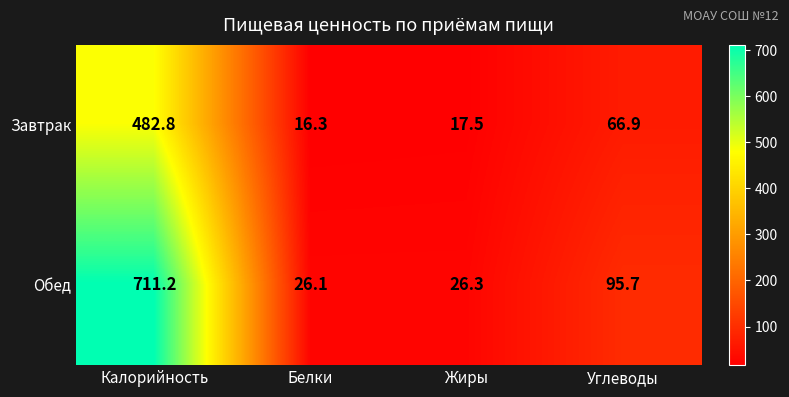

Reading left to right, extract all data points from this chart.

Завтрак: Калорийность=482.8	Белки=16.3	Жиры=17.5	Углеводы=66.9
Обед: Калорийность=711.2	Белки=26.1	Жиры=26.3	Углеводы=95.7